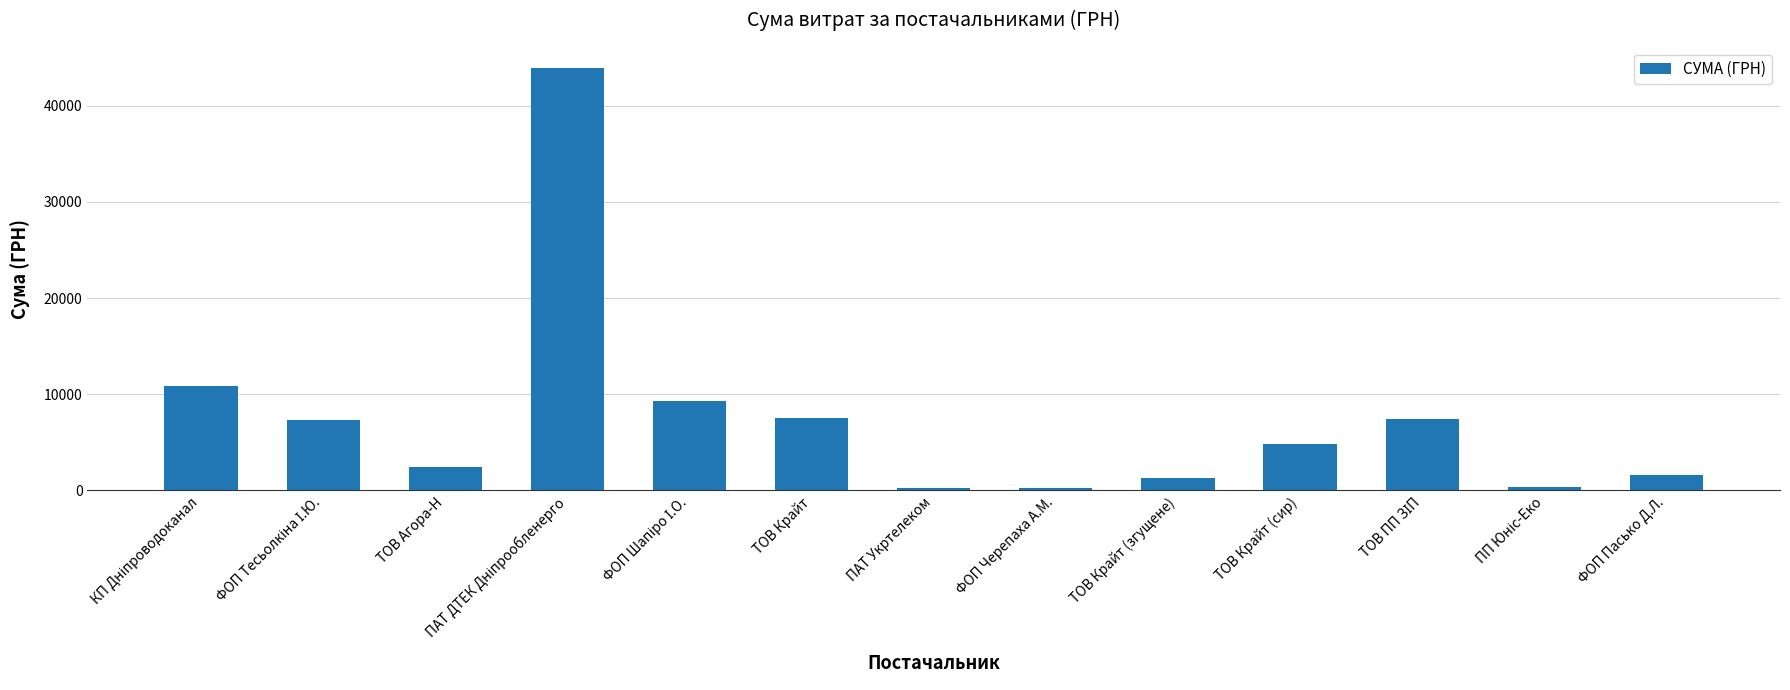

What is the value of the 12th bar from the left?

348.0